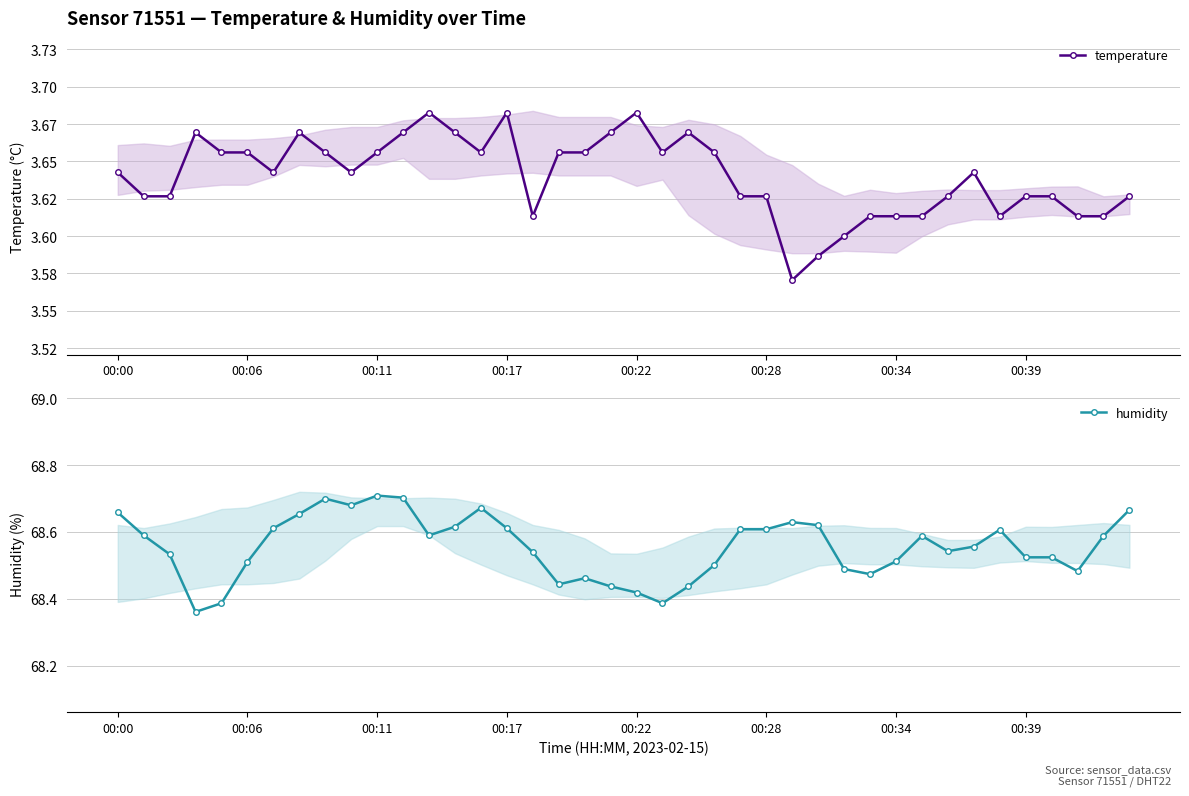

Count the humidity values in the range 68 to 69.

40